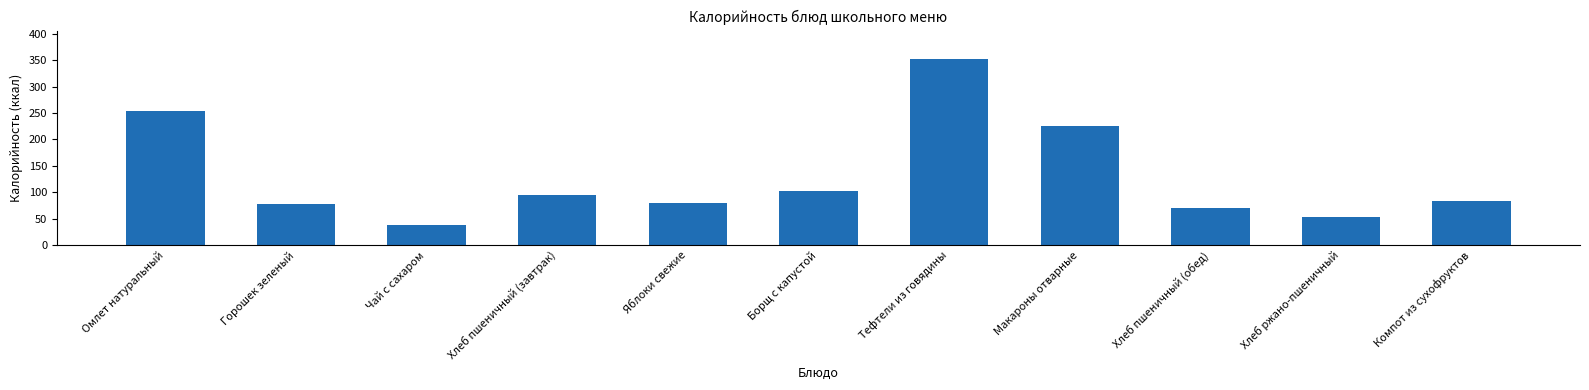

True or false: the data shows 254.2 at Омлет натуральный.

True